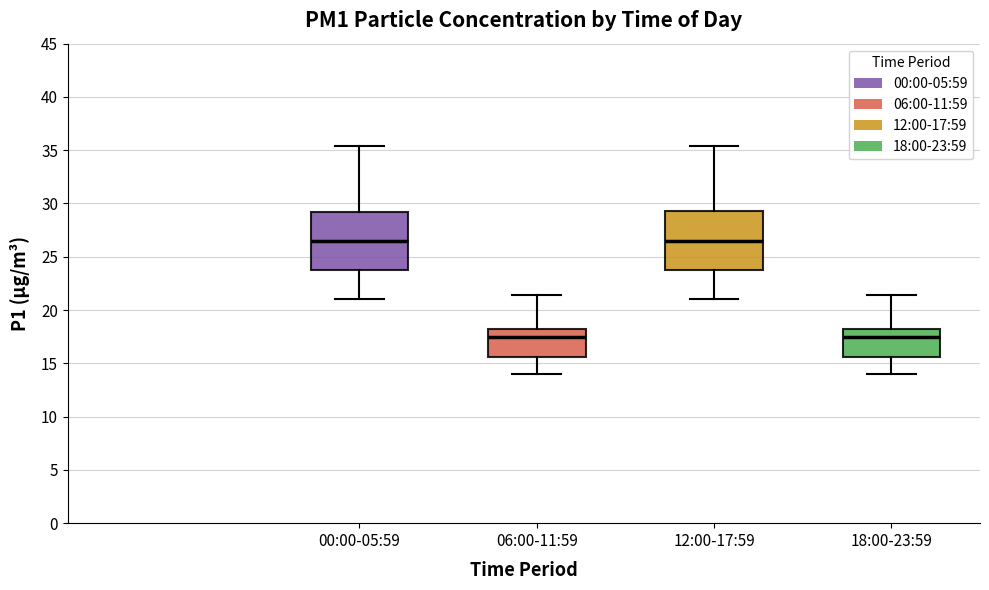

Where does the median line of the box for 06:00-11:59 sit on the y-axis? The values are not printed on the chart, so give them approximately, as read against the axis.

17.5